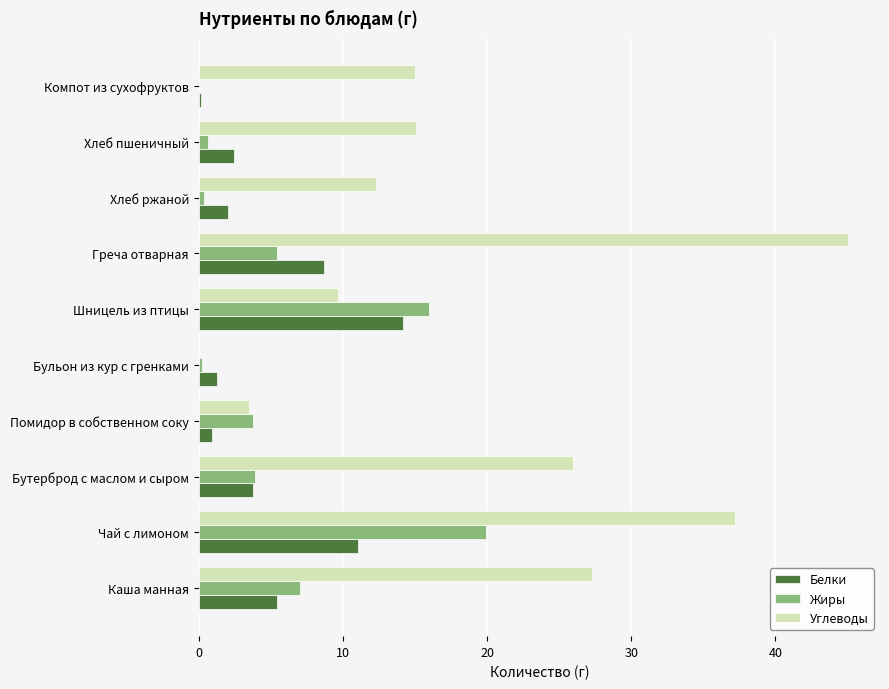

What is the sum of the Углеводы values at Бутерброд с маслом и сыром and Чай с лимоном?

63.2